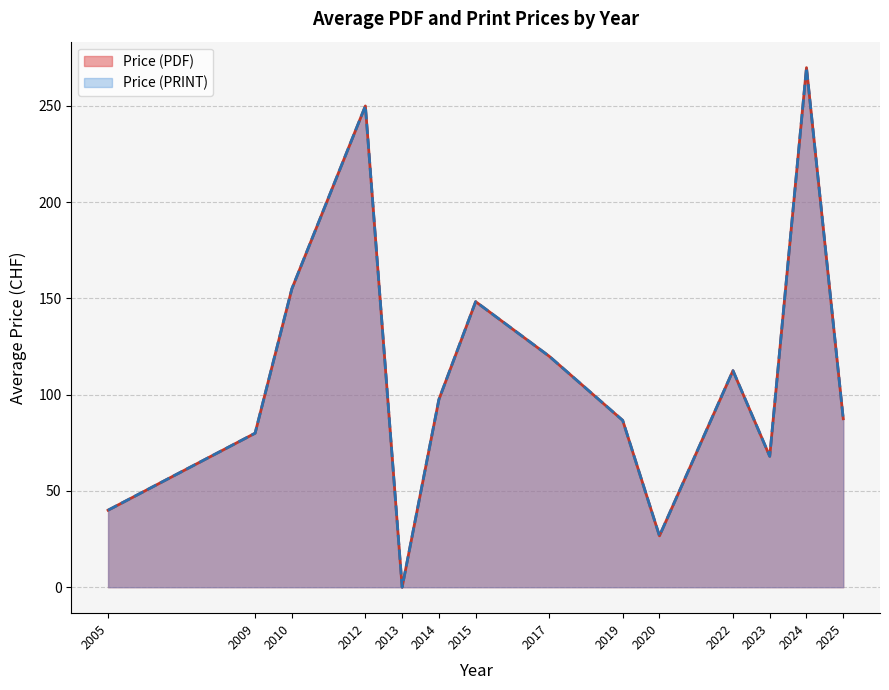

Does the chart display data point markers on the line(s)?

No